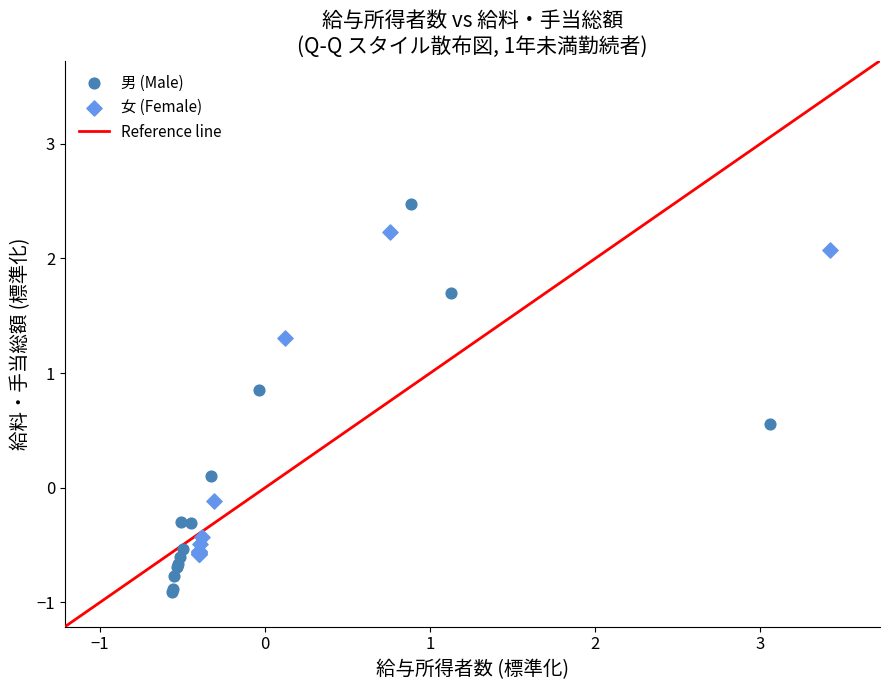

Which series reaches the maximum Y coordinate?

男 (Male)